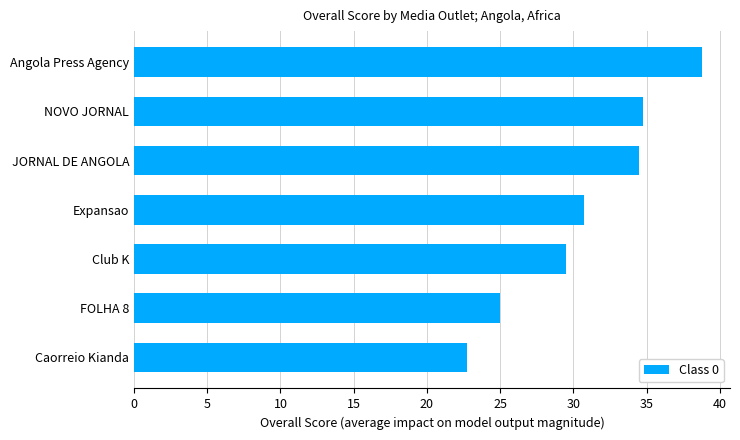

Reading bottom to top, list all the values displayed in this chart.

22.8	25.0	29.5	30.8	34.5	34.8	38.8